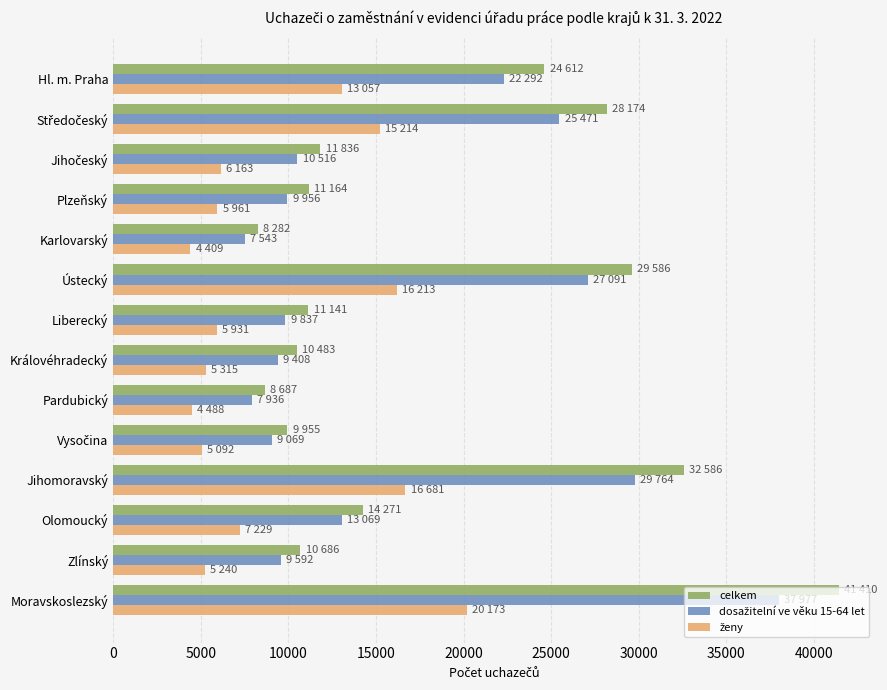

What is the difference between the highest and lowest values at Hl. m. Praha?

11555